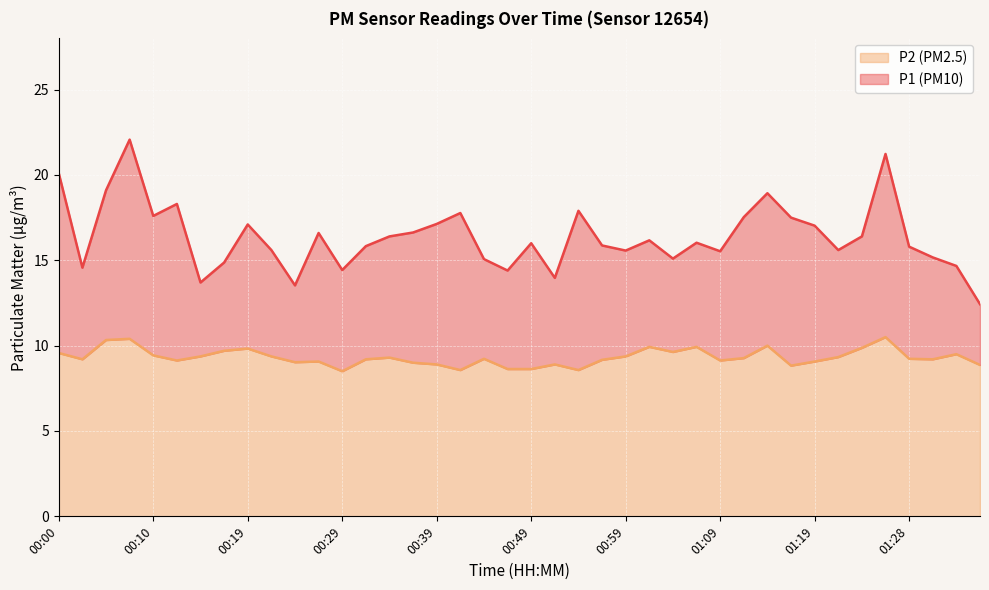

At which label does P1 reach its peak?

00:07